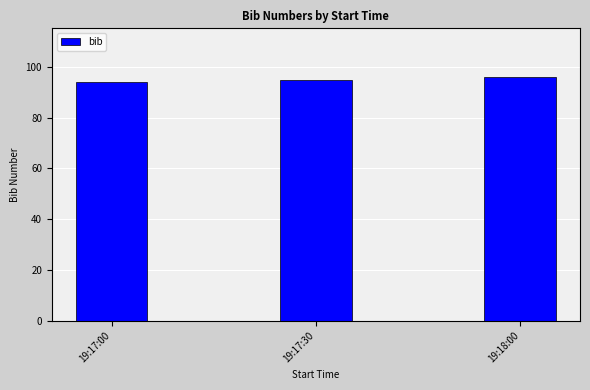

List the labels in order of value, largest first.

19:18:00, 19:17:30, 19:17:00